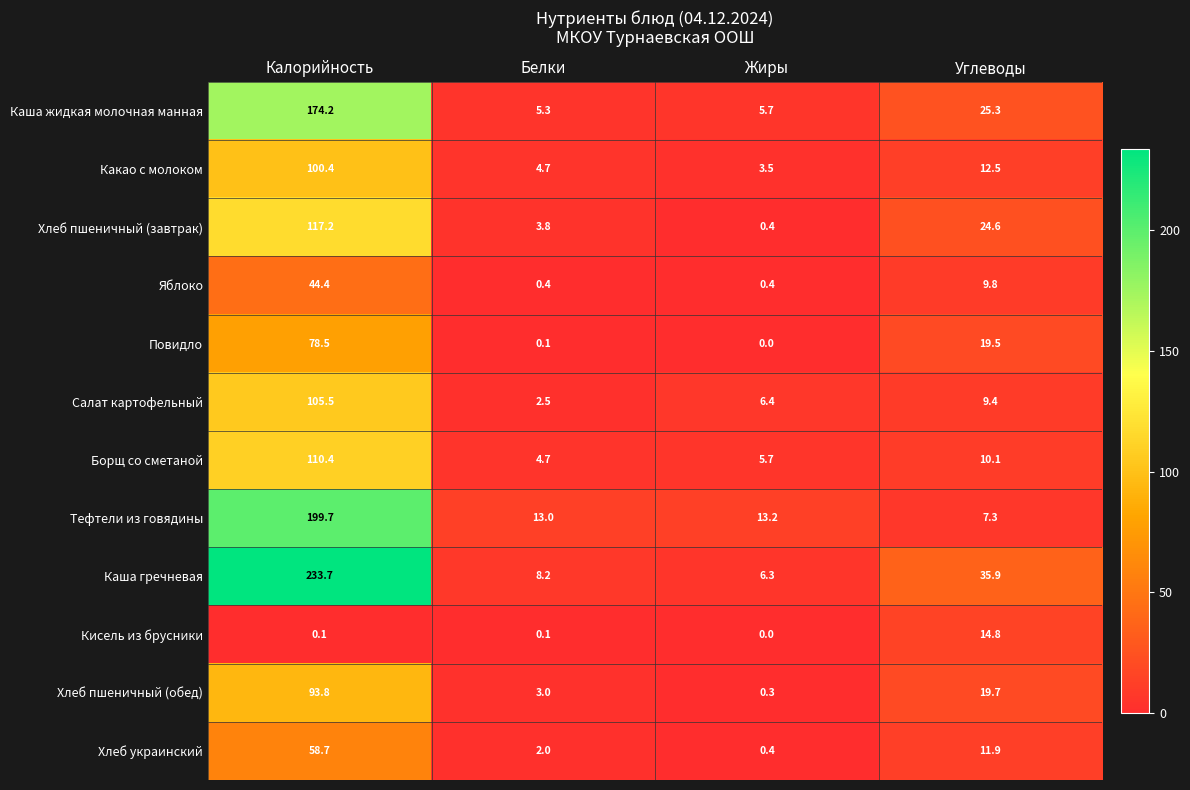

What is the sum of the Повидло values at Жиры and Калорийность?

78.5